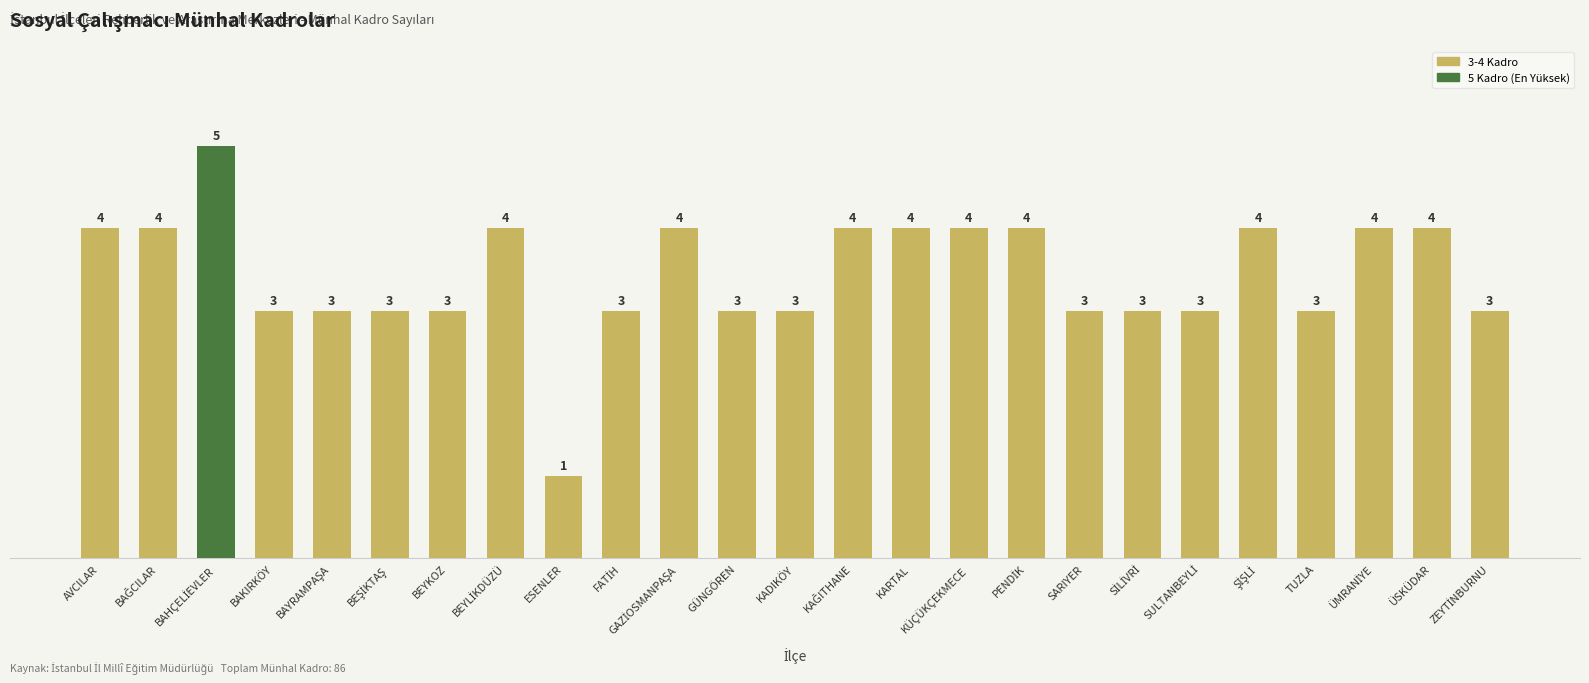

Which category has the lowest value across all series?

ESENLER